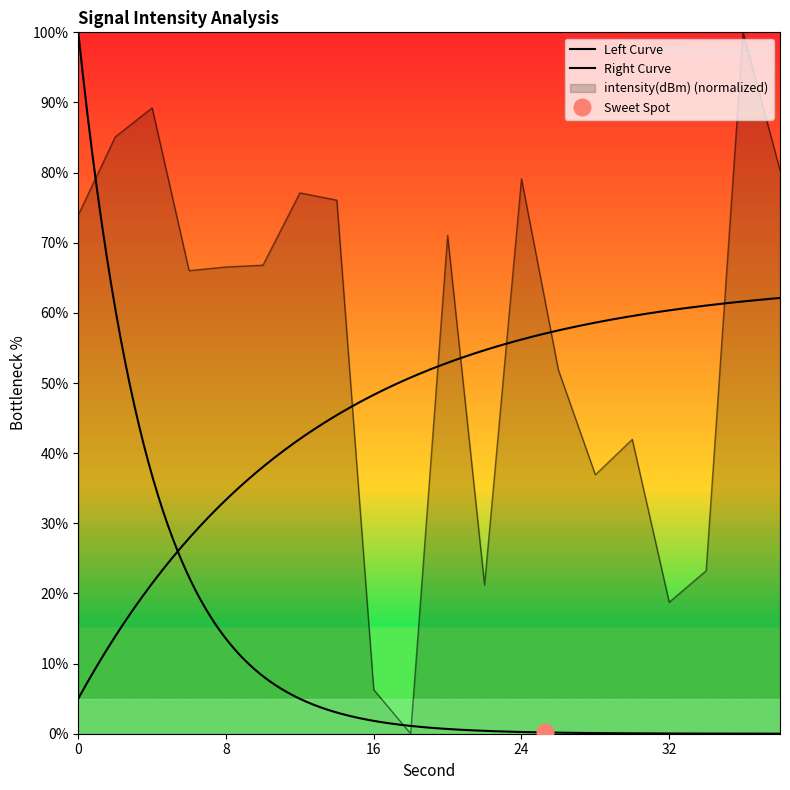

True or false: the data shows 66.0 at 6.

True